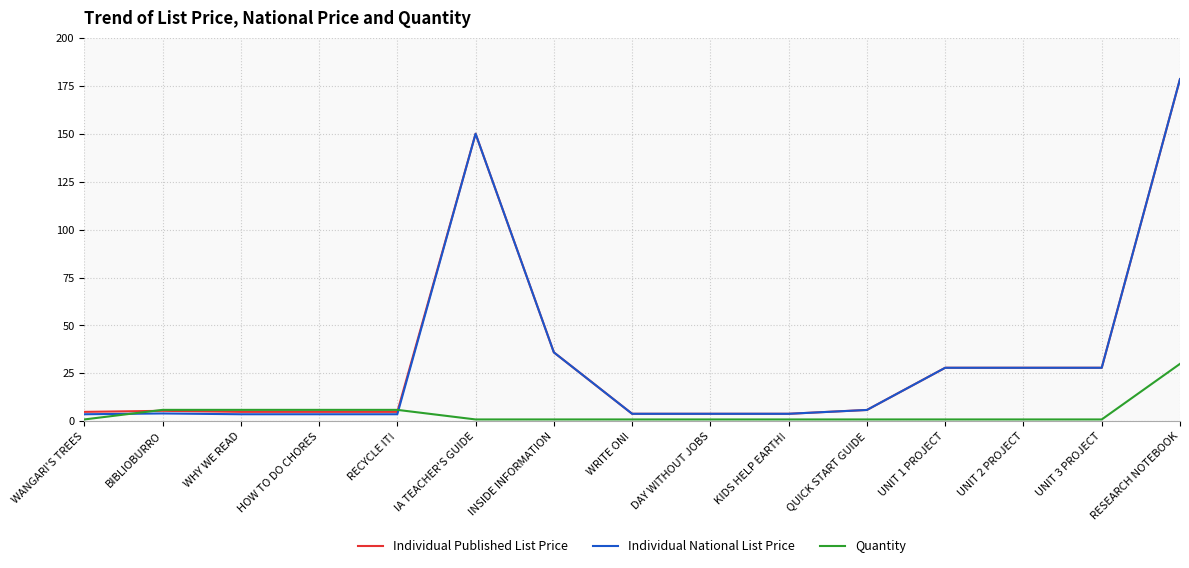

The value of Individual Published List Price at INSIDE INFORMATION is 61.9. True or false?

False